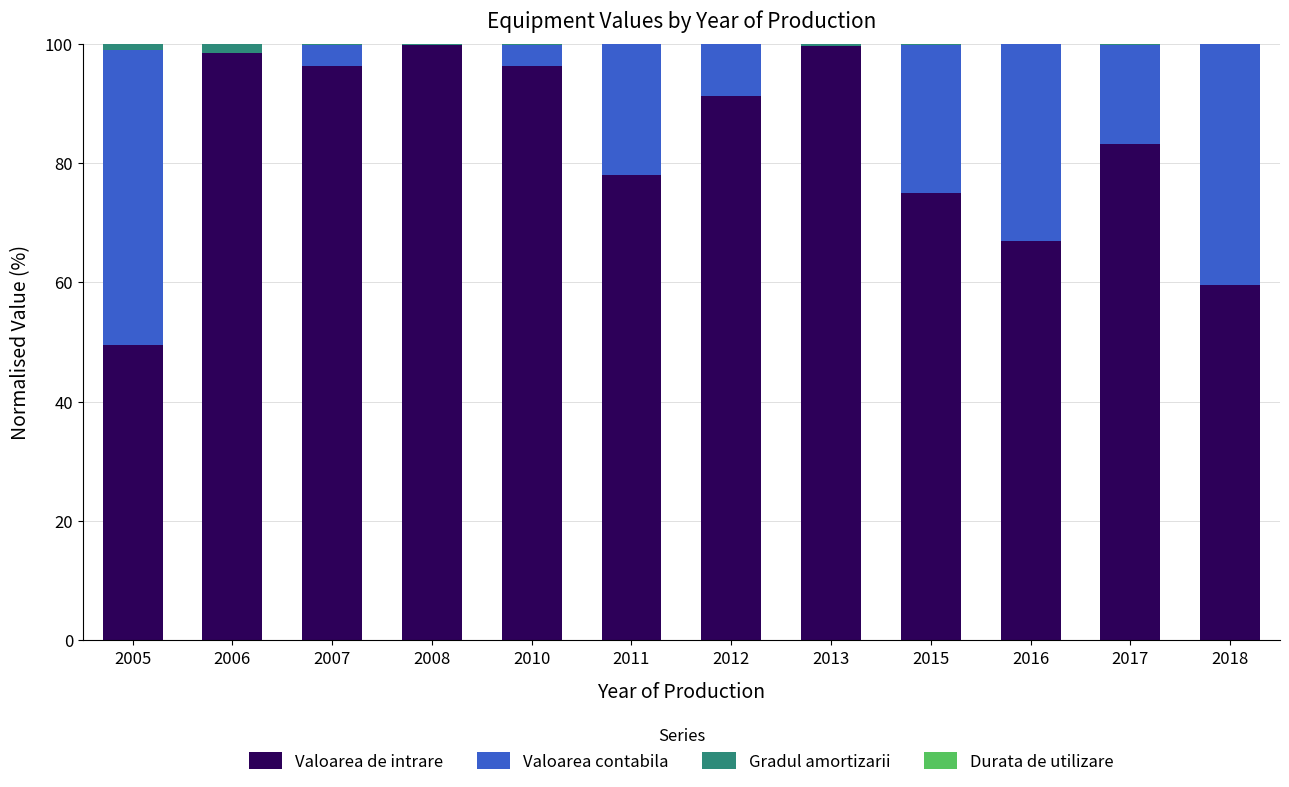

What is the highest value of the Valoarea de intrare series?

99.8